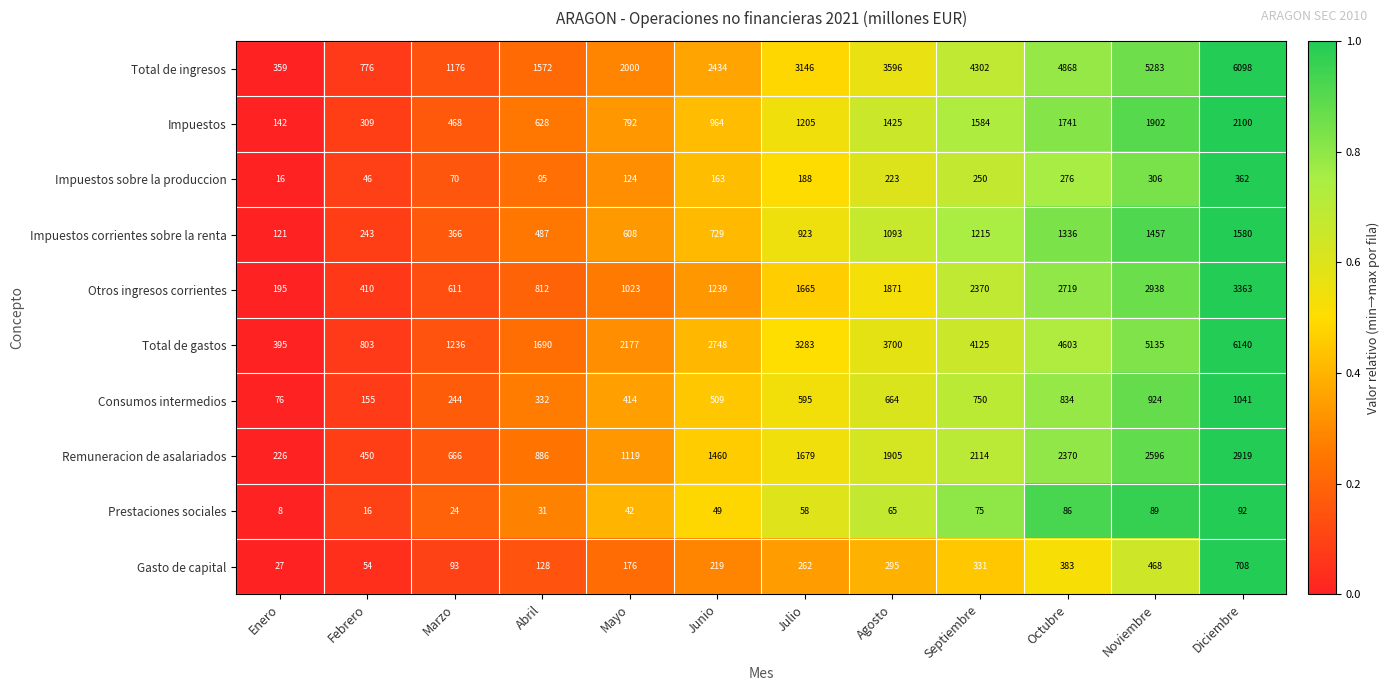

What is the sum of all Impuestos values?

13260